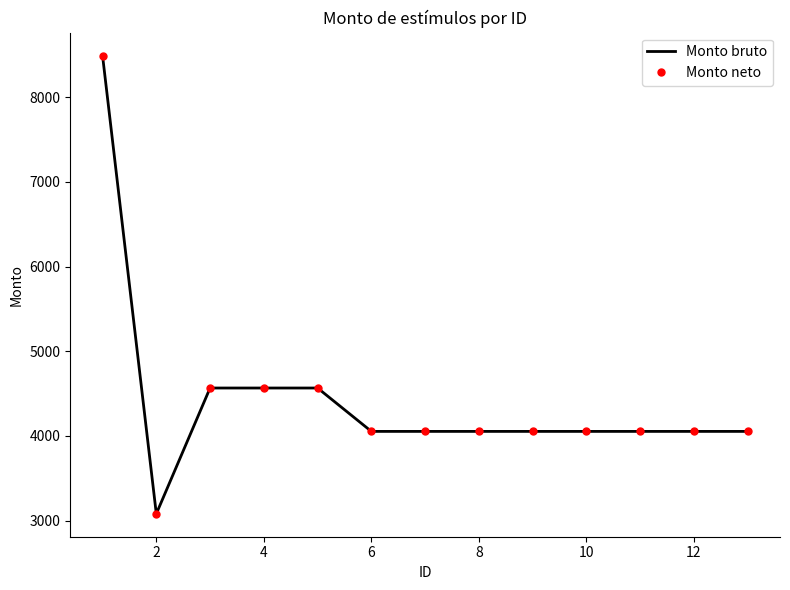

What are all the series names shown in the legend?

Monto bruto, Monto neto